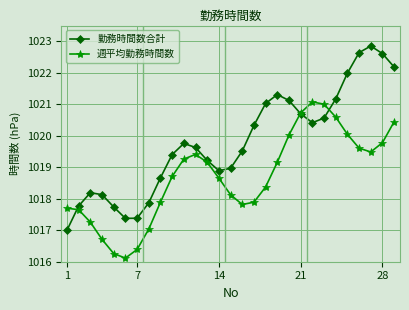

Which series has the widest spread of values?

勤務時間数合計